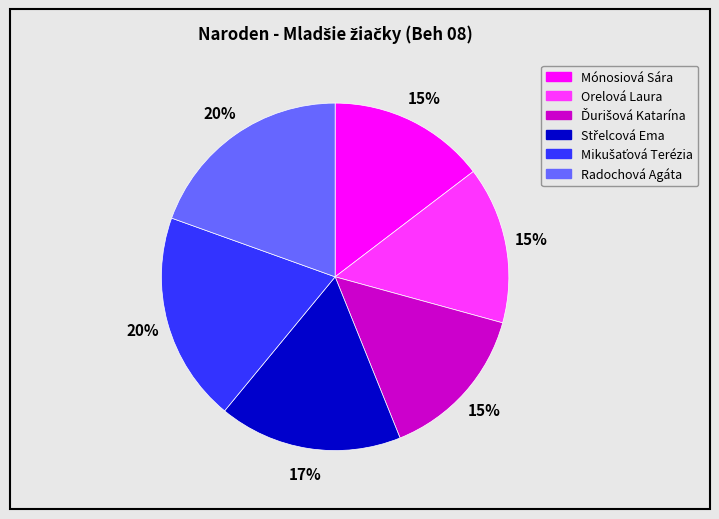

Approximately how many times larger is the value at Mónosiová Sára compared to Orelová Laura?

1.0